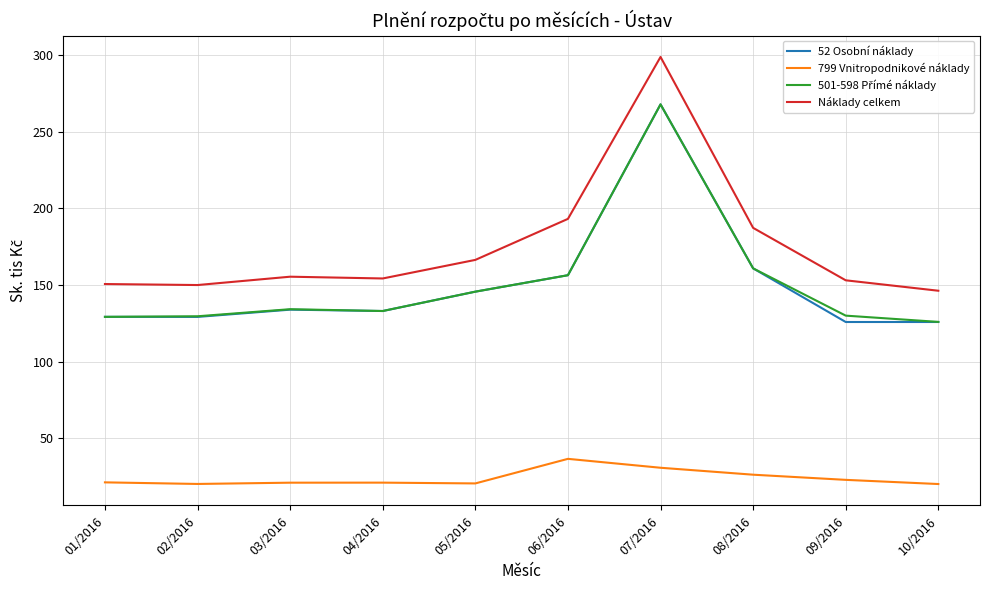

What is the highest value of the 799 Vnitropodnikové náklady series?

36.7